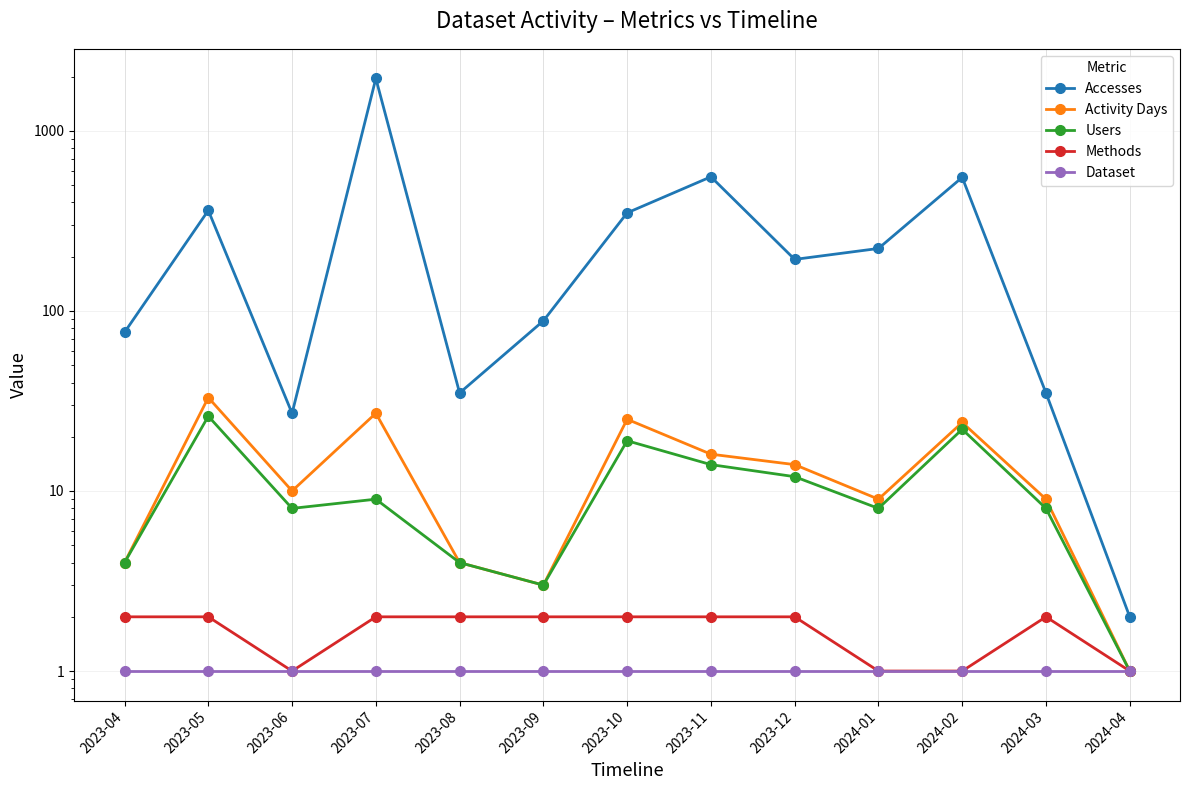

What is the approximate value of Users at 2023-07?

9